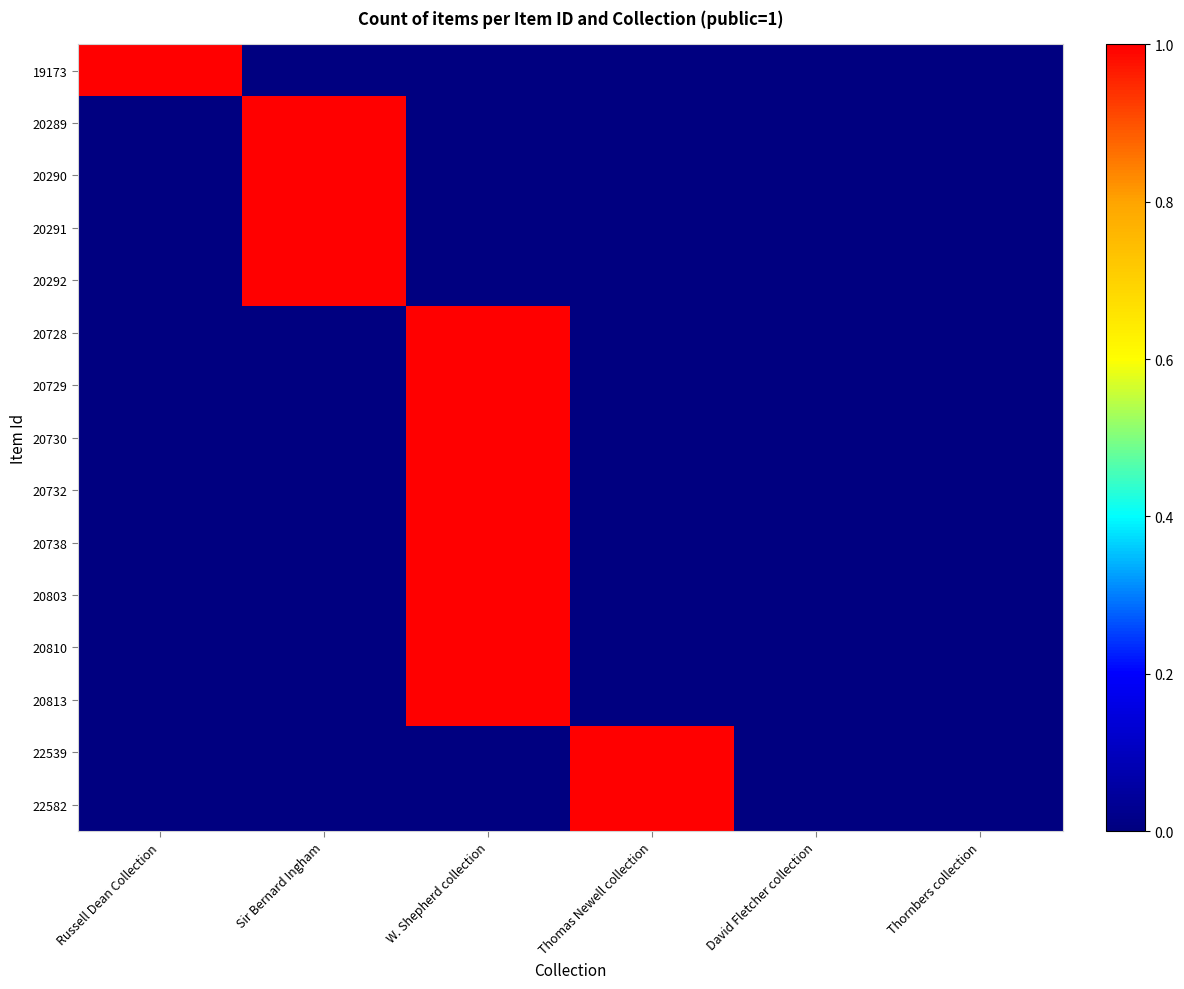

Which has a higher value, Russell Dean Collection or Thornbers collection?

Russell Dean Collection